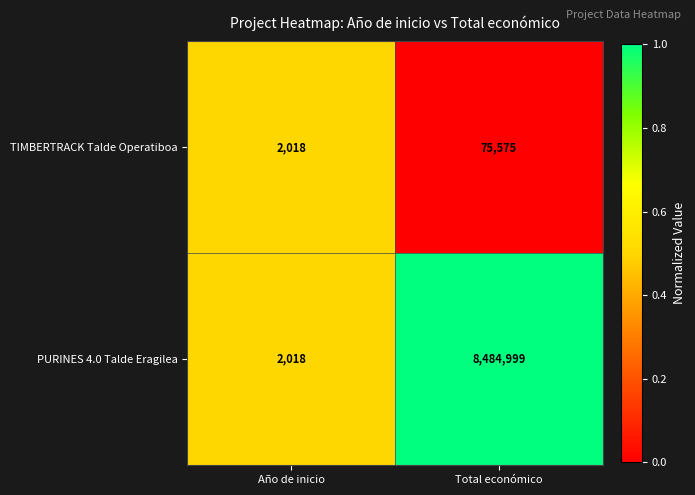

Which series has the widest spread of values?

PURINES 4.0 Talde Eragilea